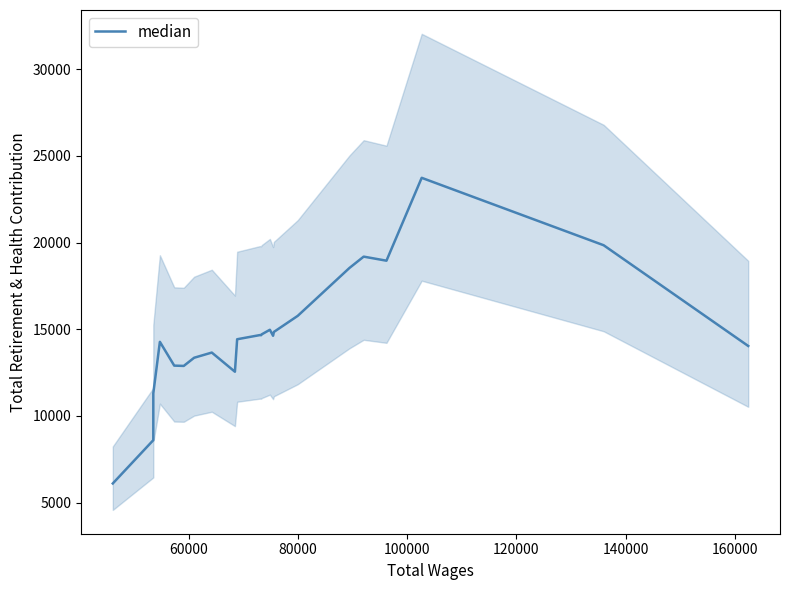

Reading right to left, transcribe all the data shown in this chart.

14032.8	19842.4	23731.0	18951.8	19186.0	18531.4	15770.2	14843.6	14620.8	14967.6	14703.6	14654.8	14660.8	14421.0	12547.8	13653.0	13353.6	12882.4	12900.4	14272.2	11301.2	8601.0	6104.2